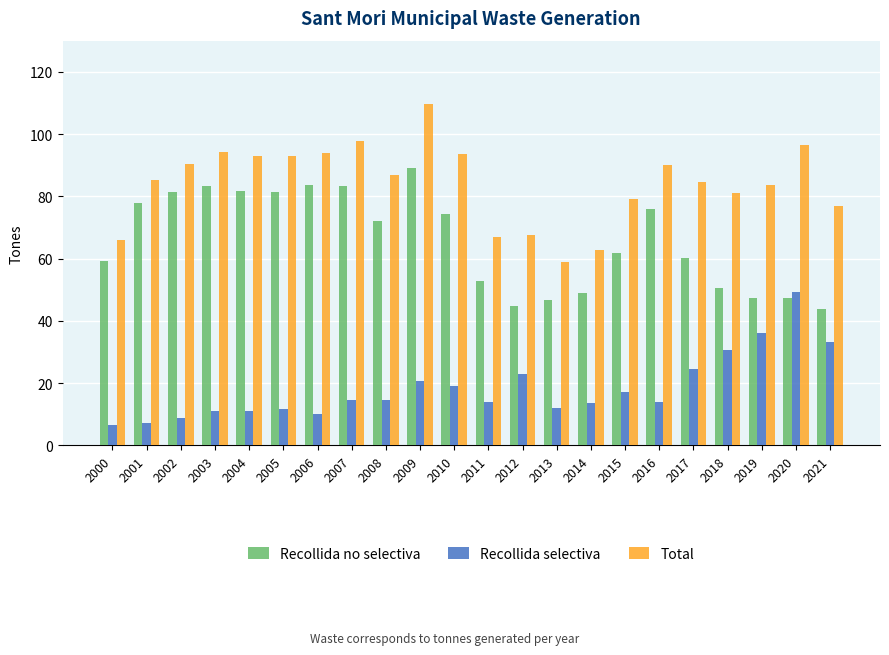

Does the chart contain stacked bars?

No